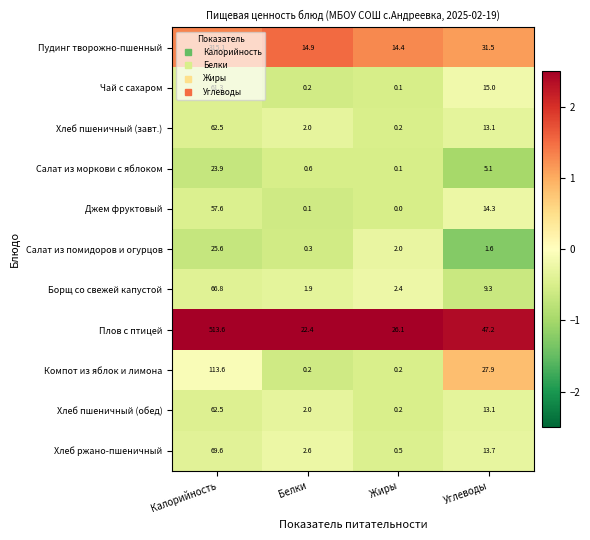

What is the difference between the maximum and minimum values in the Джем фруктовый series?

57.6